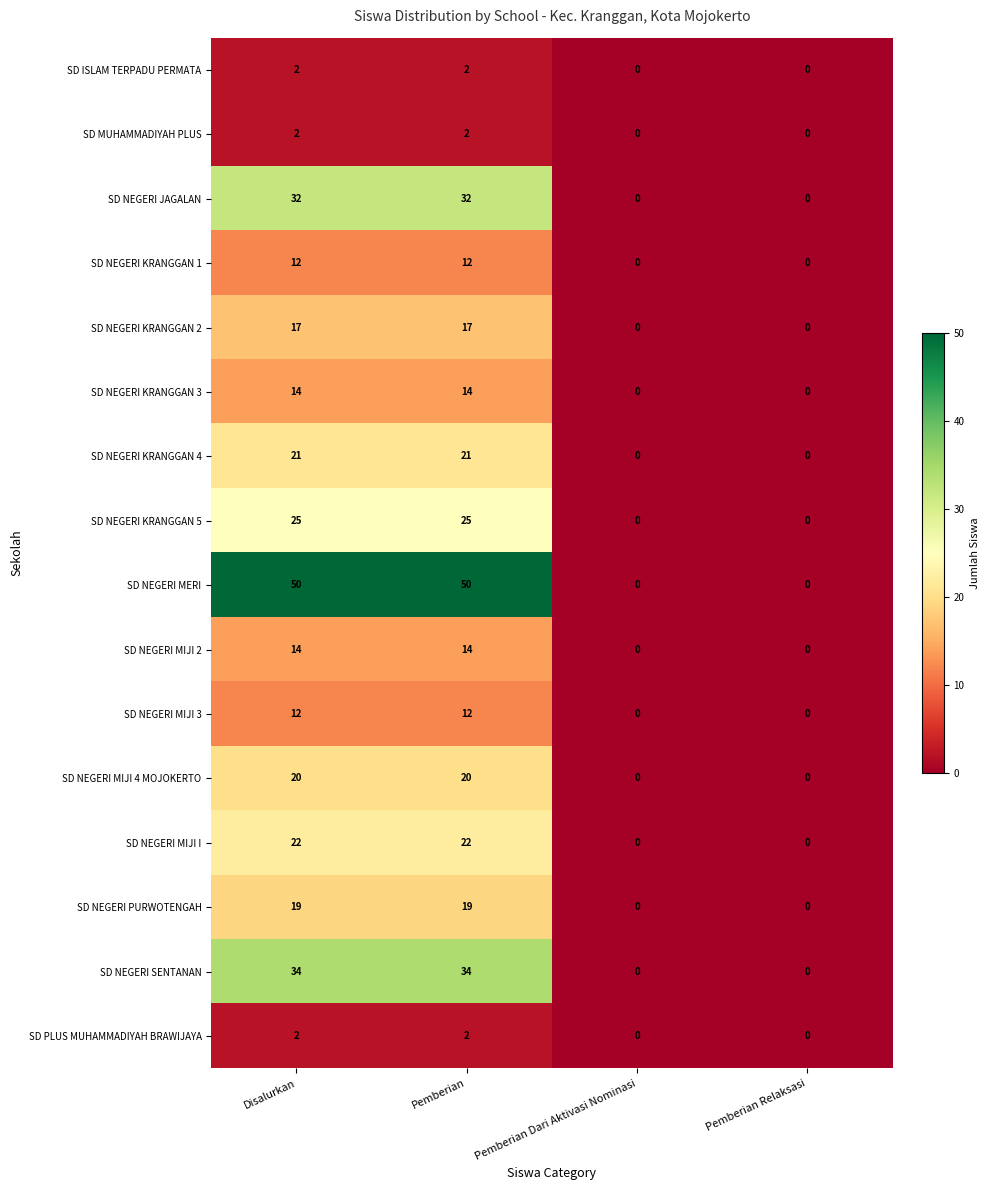

What is the greatest value displayed?

50